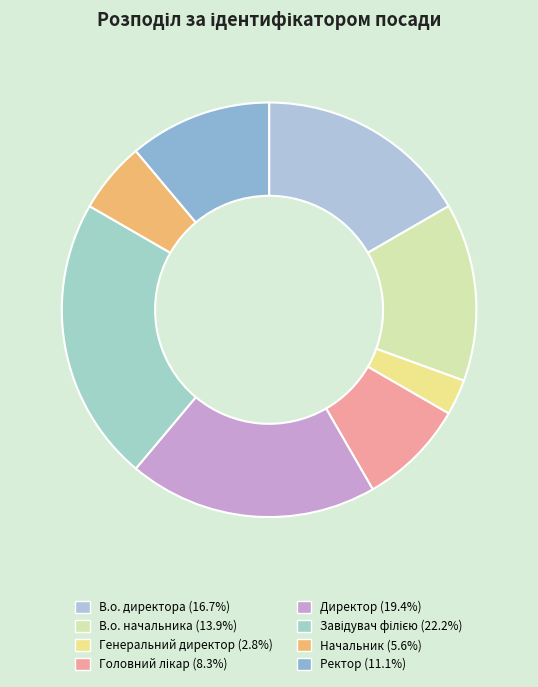

Does any single category account for the majority?

No